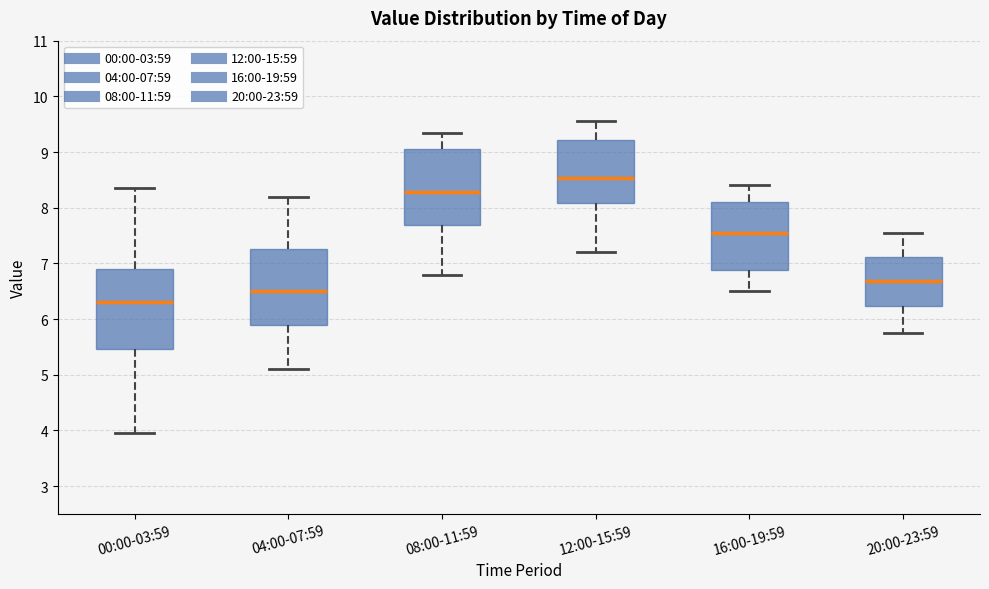

Where does the lower whisker of the box for 16:00-19:59 end on the y-axis? The values are not printed on the chart, so give them approximately, as read against the axis.

6.5